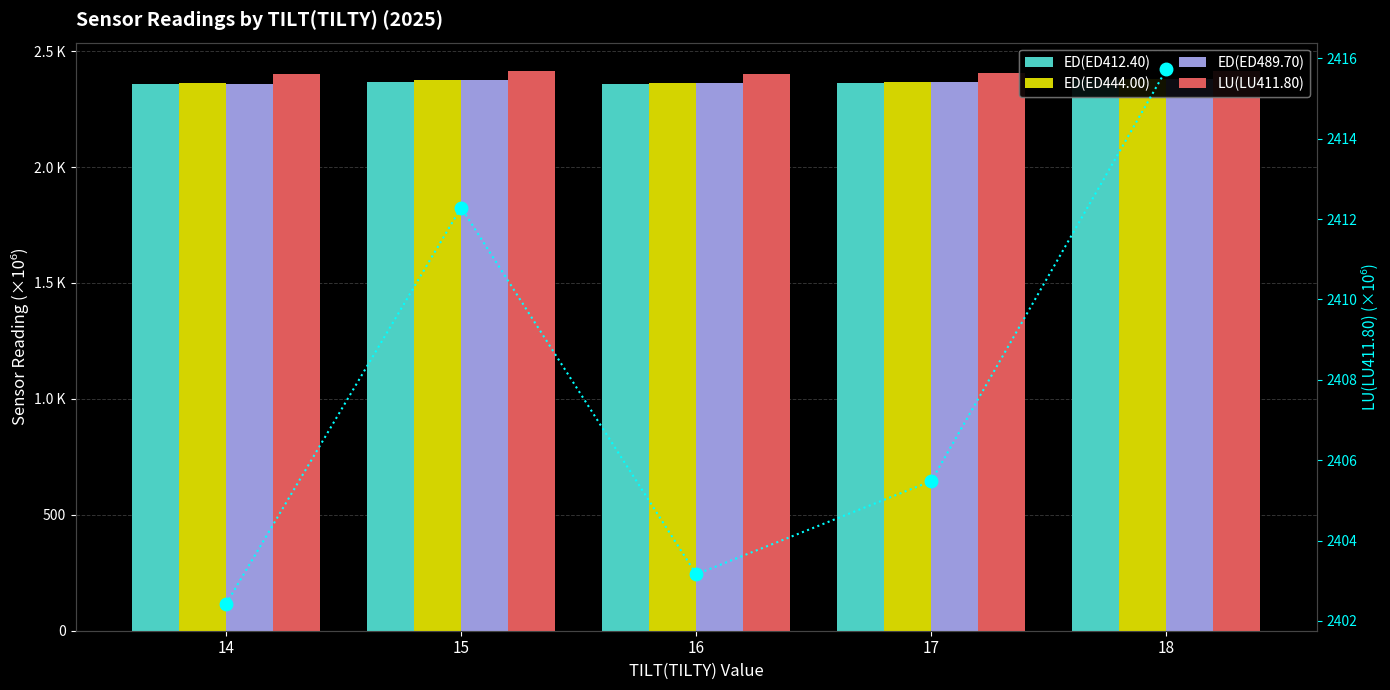

The value of ED(ED444.00) at 15 is 2374.0. True or false?

True